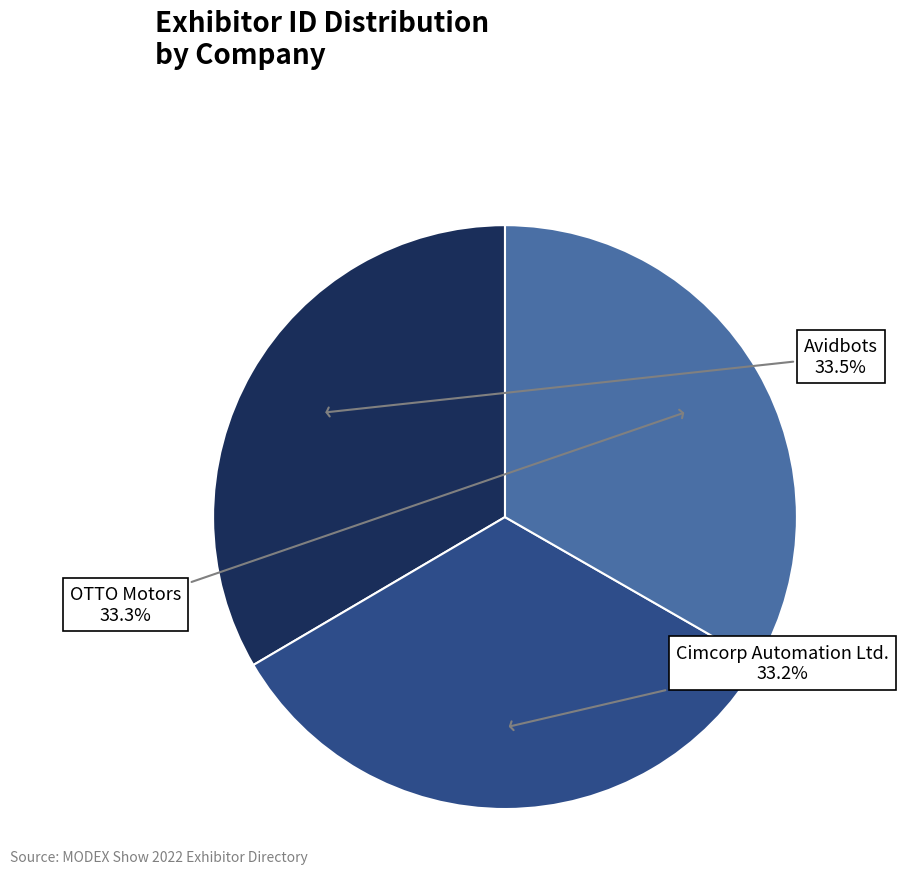

The Avidbots slice represents 22% of the pie. True or false?

False